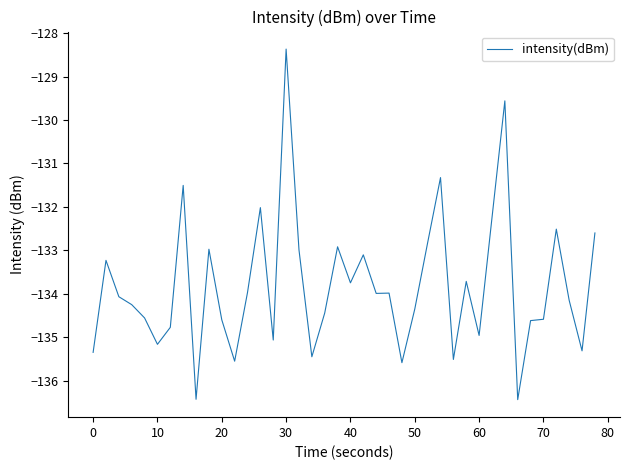

What is the difference between the maximum and minimum values?

8.1